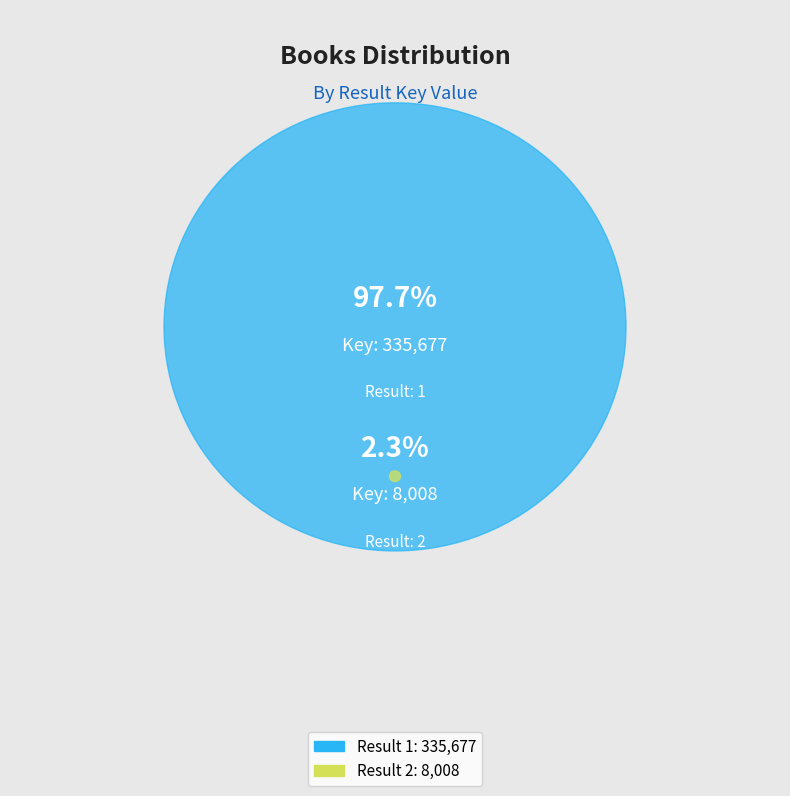

Which slice is the largest?

1